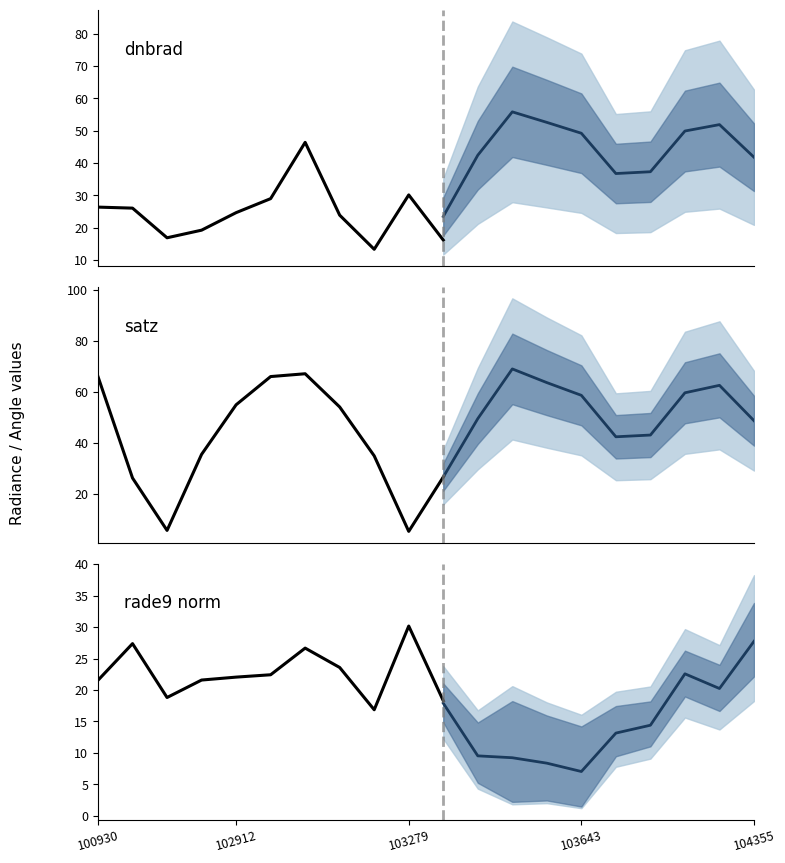

Which has a higher value, 104229 or 103032?

103032